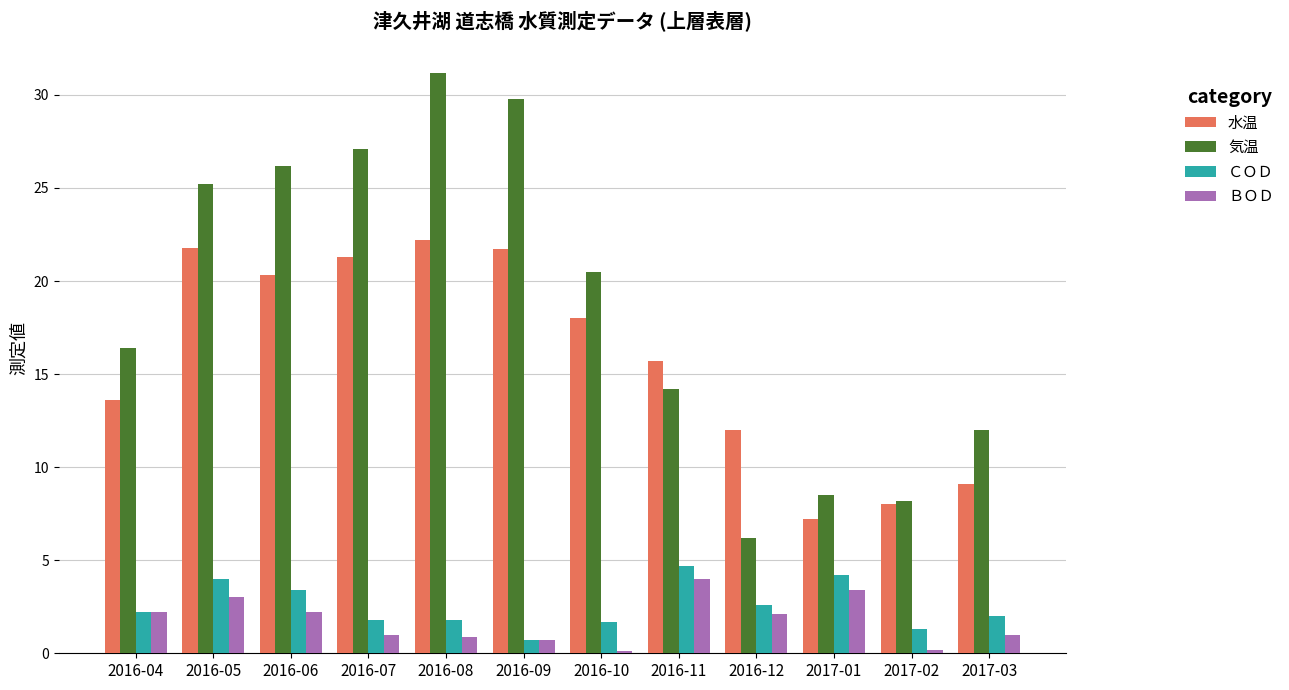

What is the average value of the 水温 series?

15.9